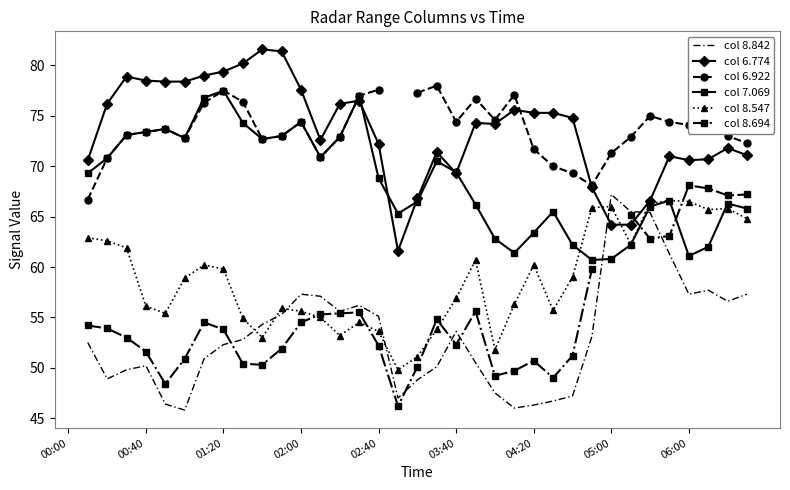

How many values in the col 6.774 series are below 72?

14